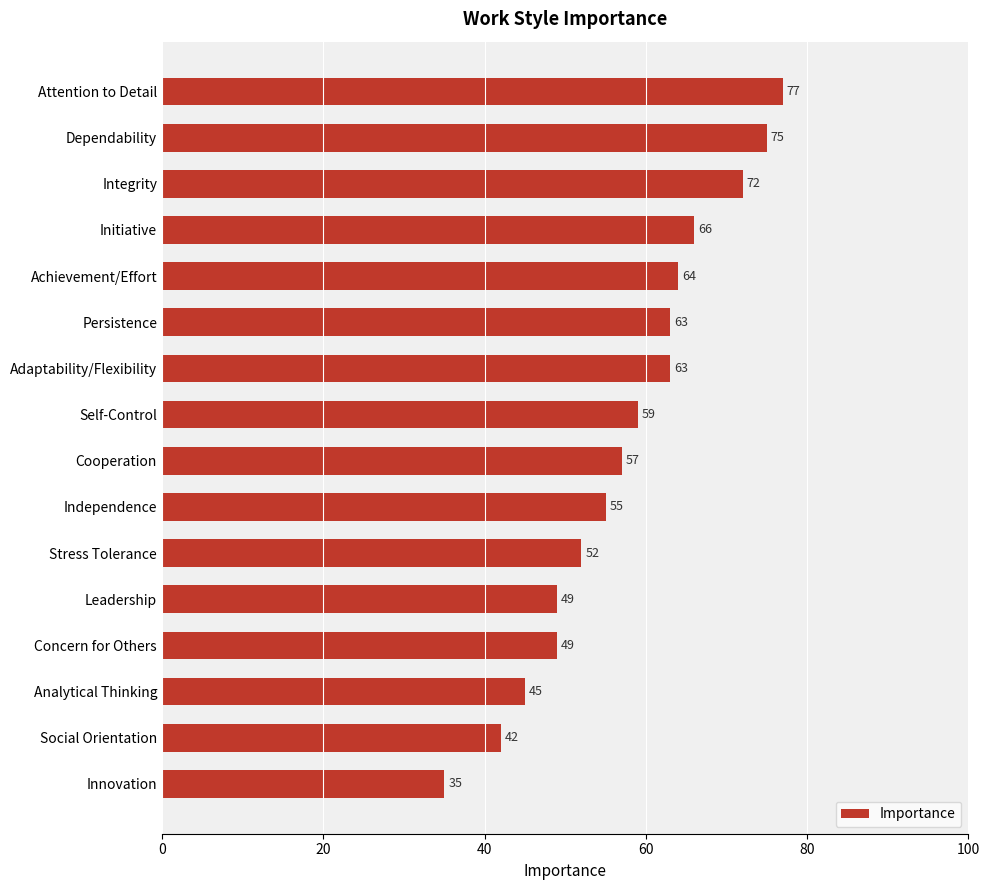

What is the value of the 1st bar from the top?

77